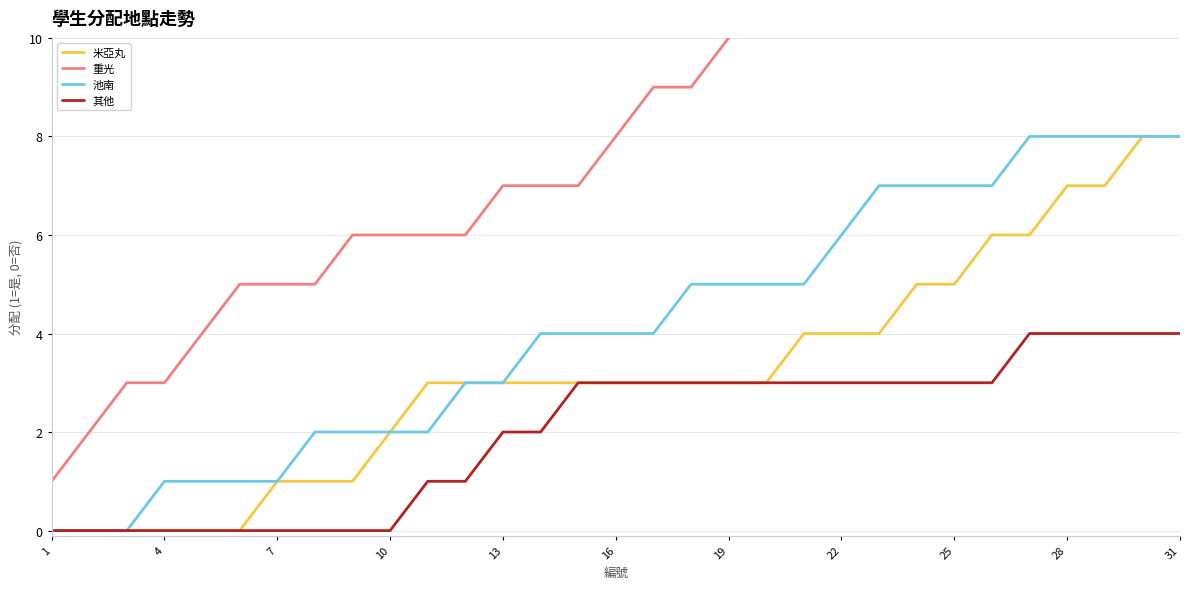

How many values in the 米亞丸 series are below 3?

10